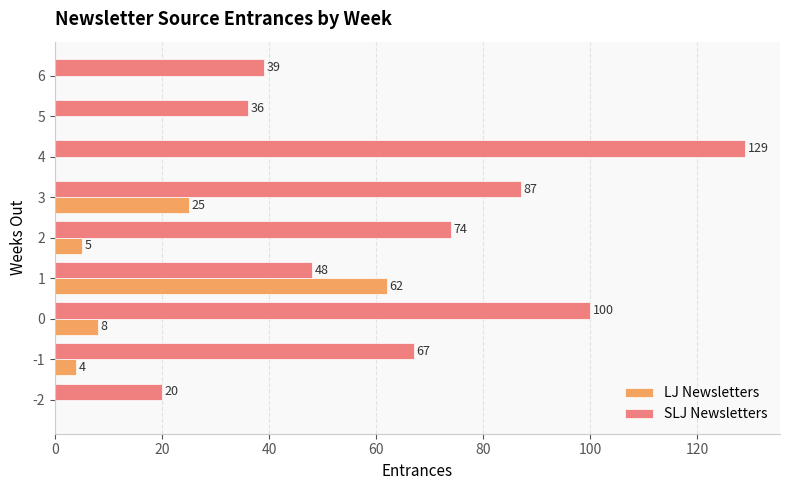

What value does the SLJ Newsletters series have at 2, to the nearest 10?

70